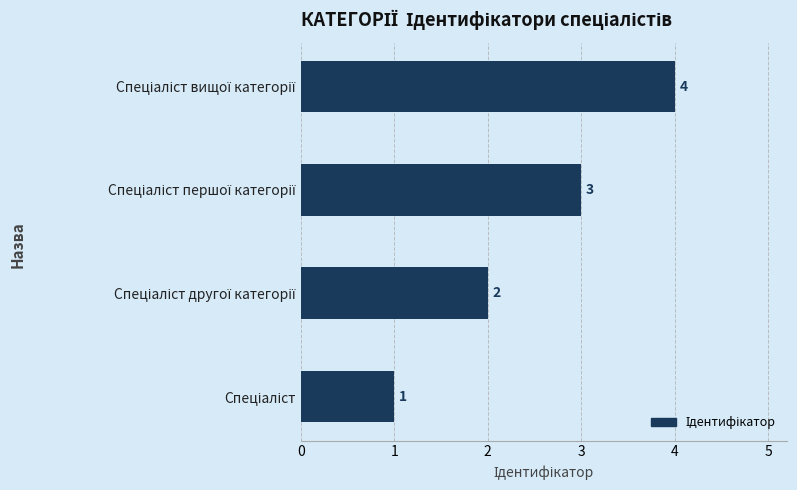

How many categories are shown in the chart?

4